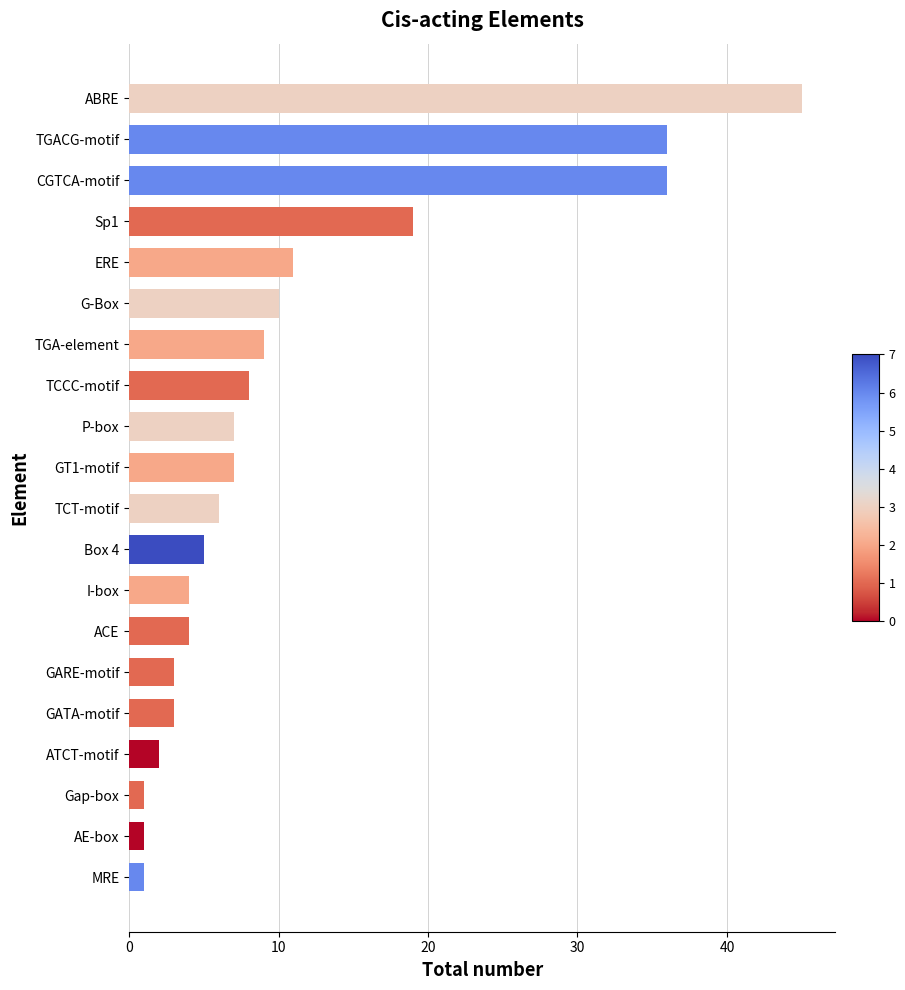

Between GARE-motif and ACE, which is larger?

ACE